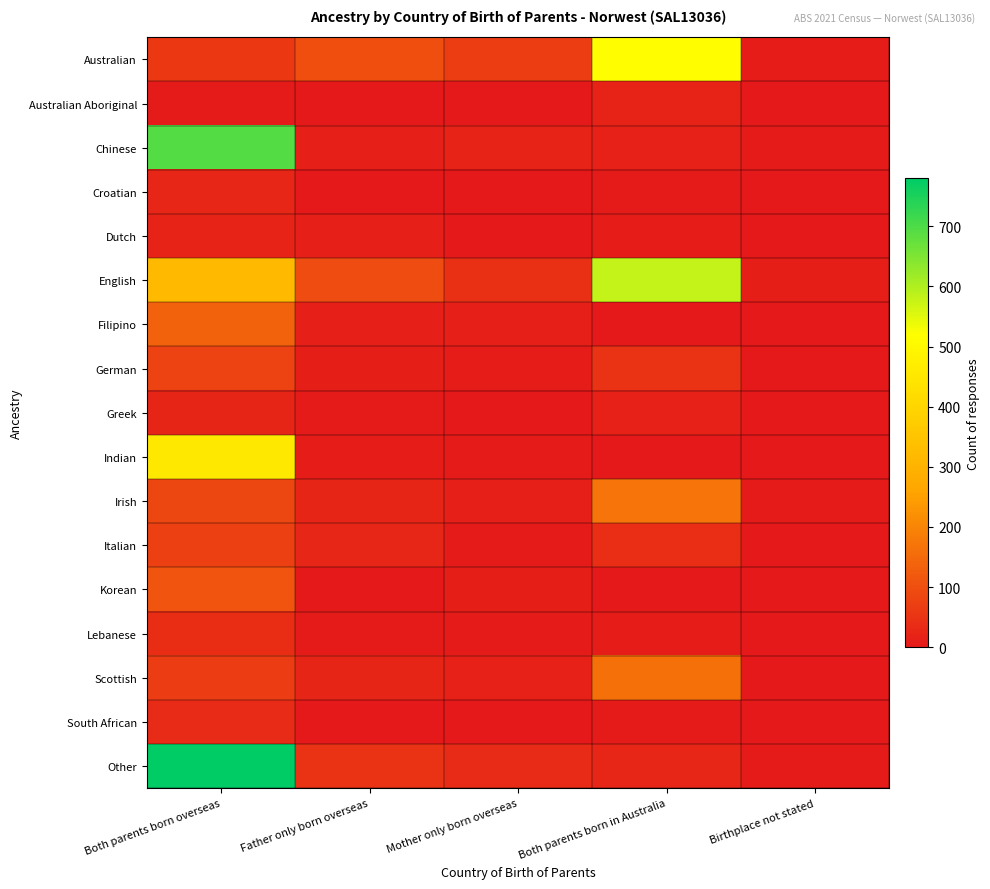

Which series has the largest range (max minus min)?

Other